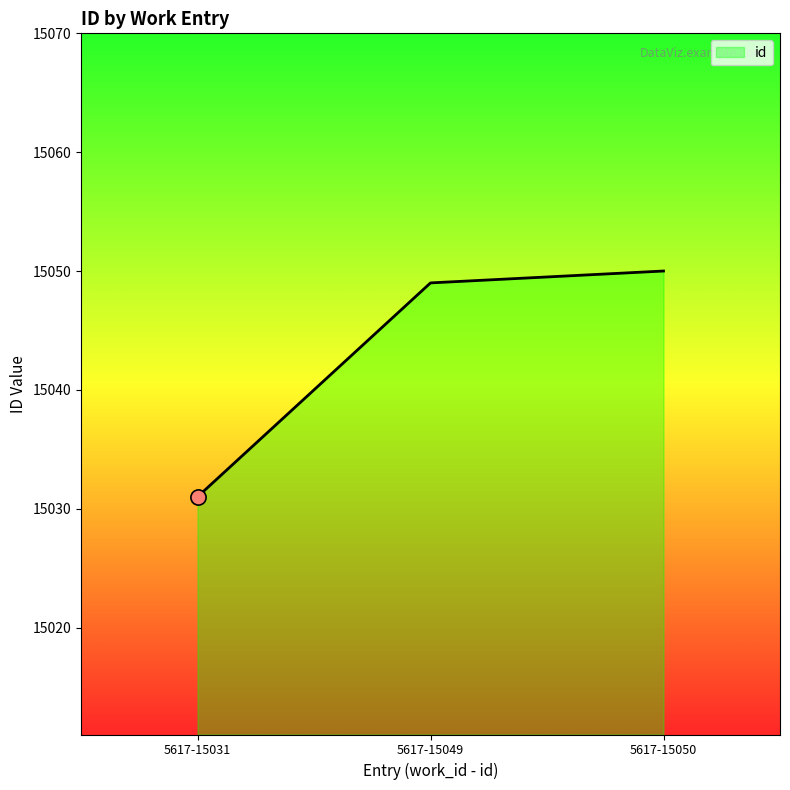

What is the change in value from 5617-15049 to 5617-15050?

+1